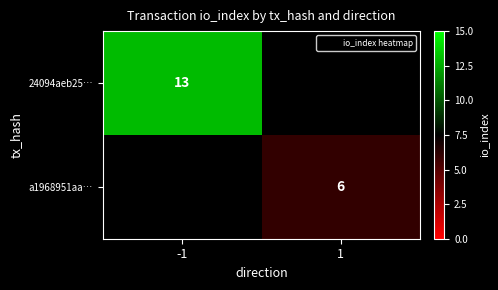

Is the value of 24094aeb25… at -1 greater than the value of a1968951aa… at 1?

Yes